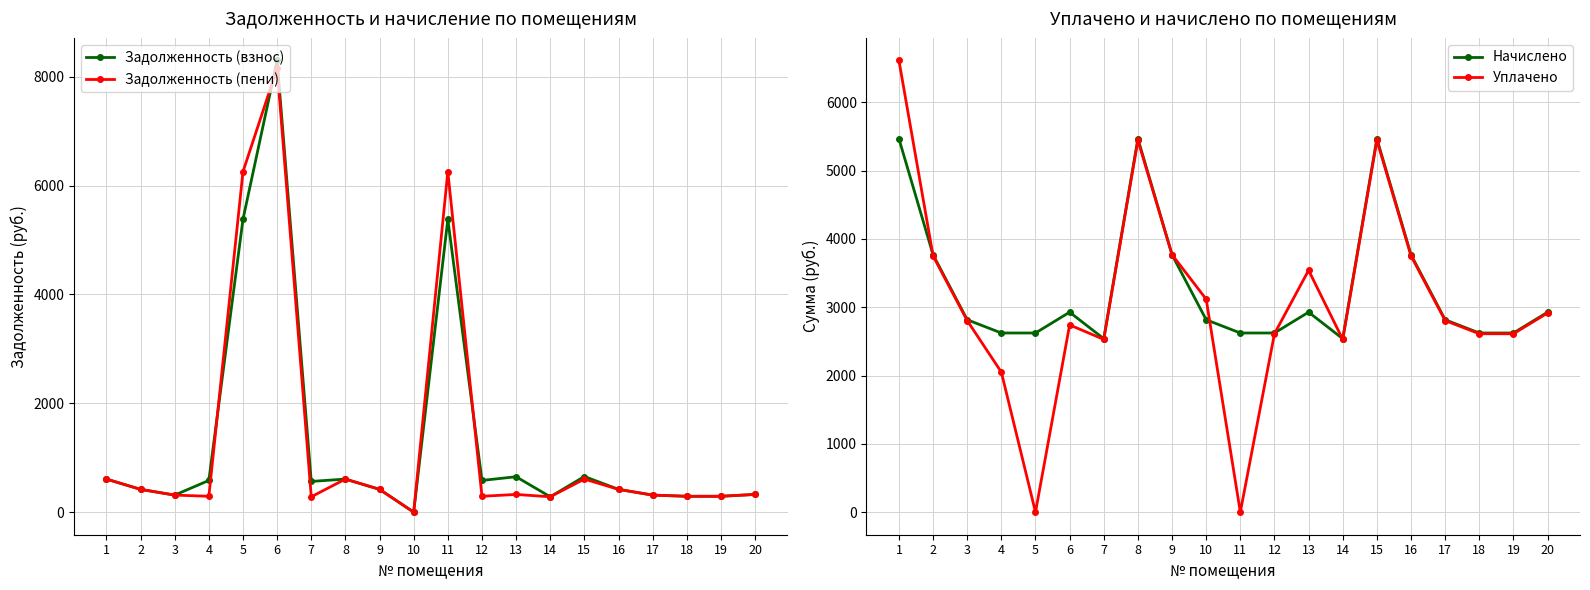

What is the sum of all Задолженность (пени) values?

26754.8